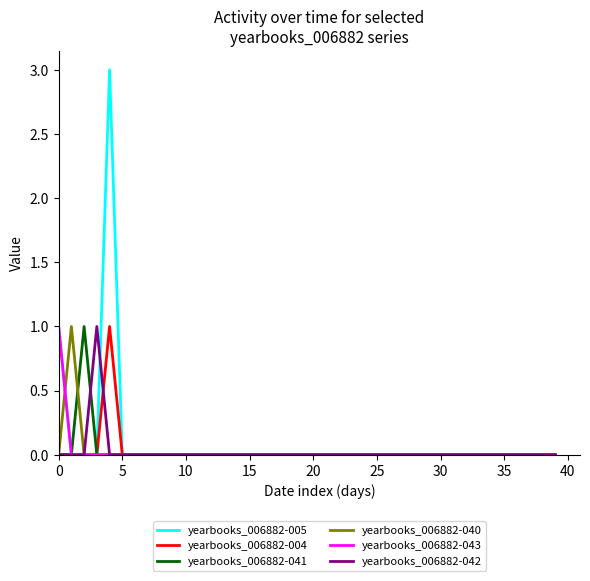

Which series has the widest spread of values?

yearbooks_006882-005